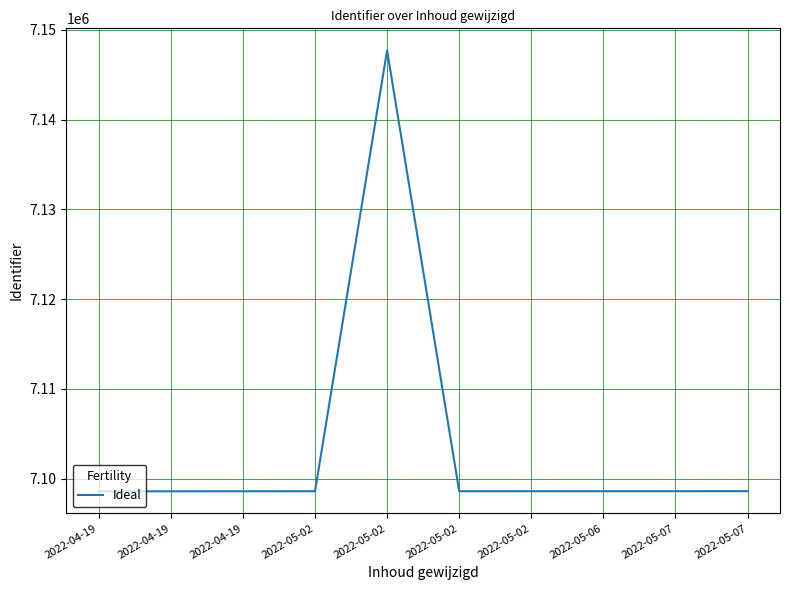

How many lines are shown in the chart?

1